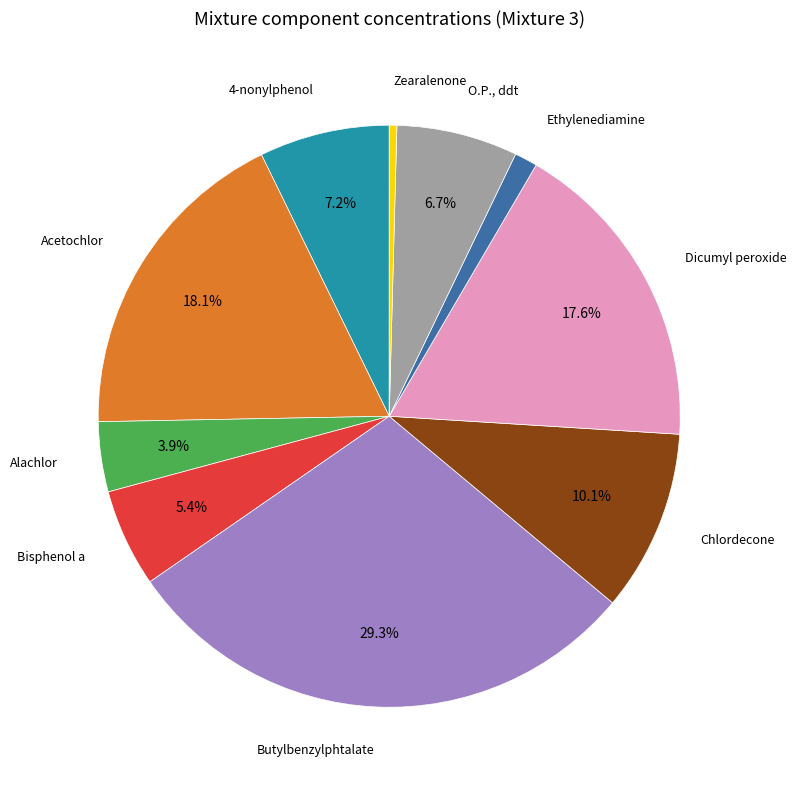

To the nearest percent, what is the difference between the largest and smallest slice percentages?

29%